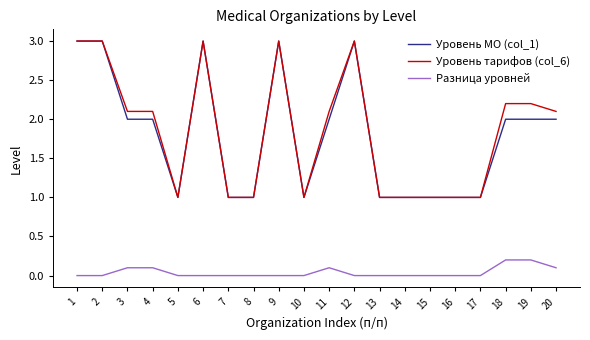

How many lines are shown in the chart?

3